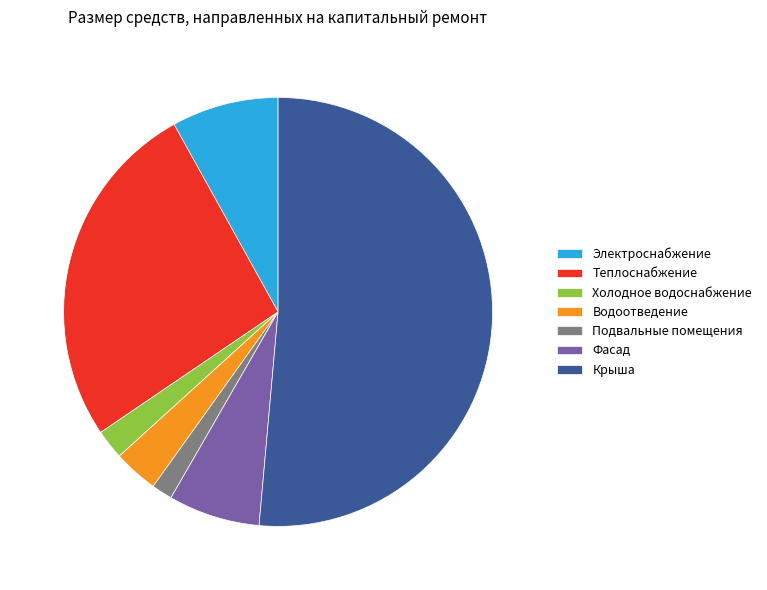

Combined, do Электроснабжение and Подвальные помещения account for over 50%?

No